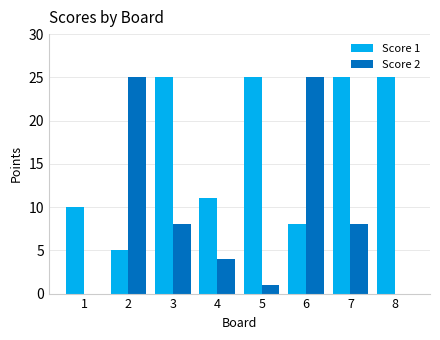

Which series has the largest total across all categories?

Score 1